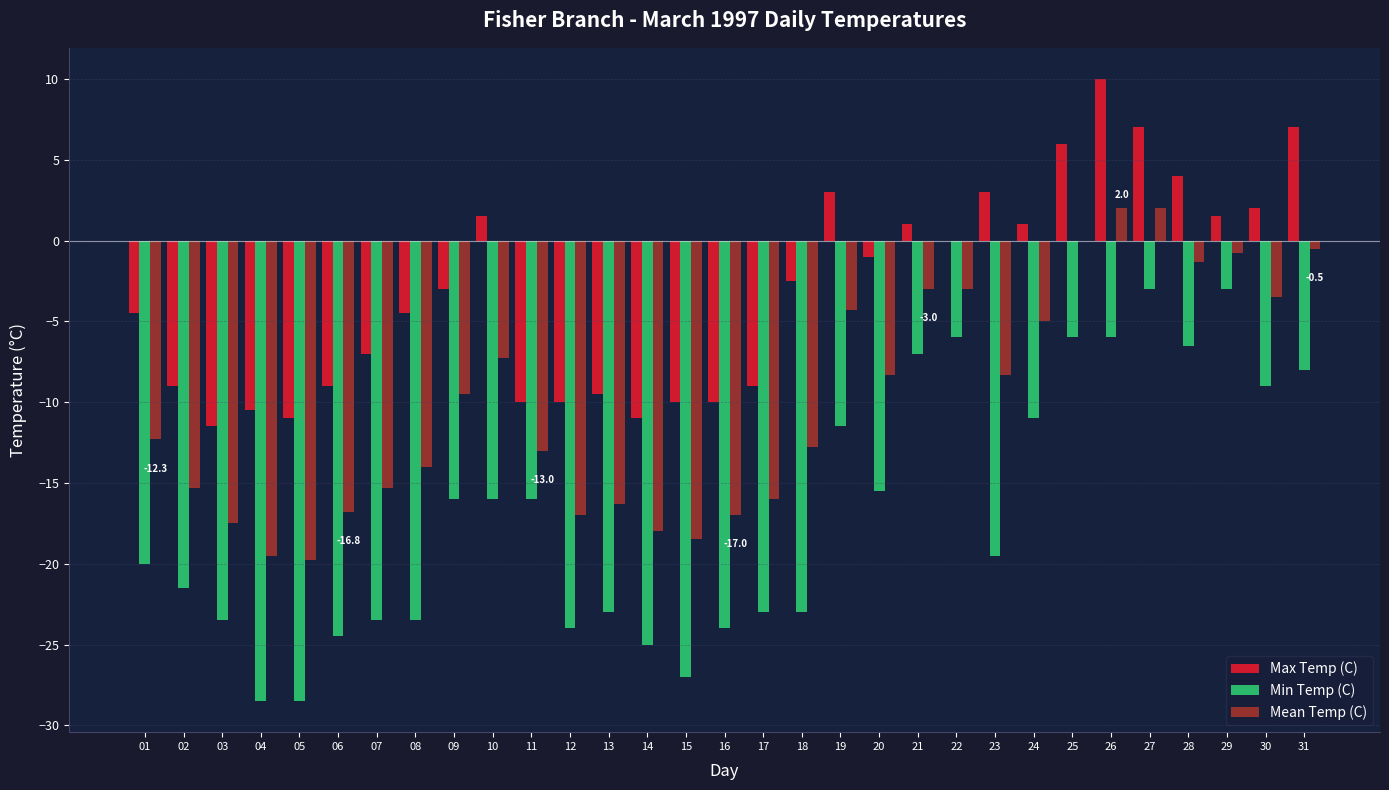

Where does the Mean Temp (C) series first go above -12?

09